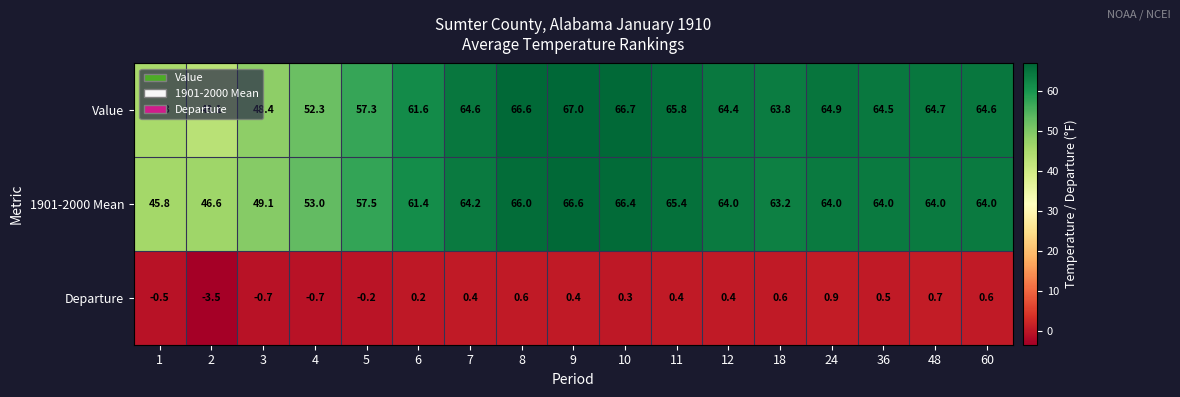

What is the sum of all 1901-2000 Mean values?

1025.2